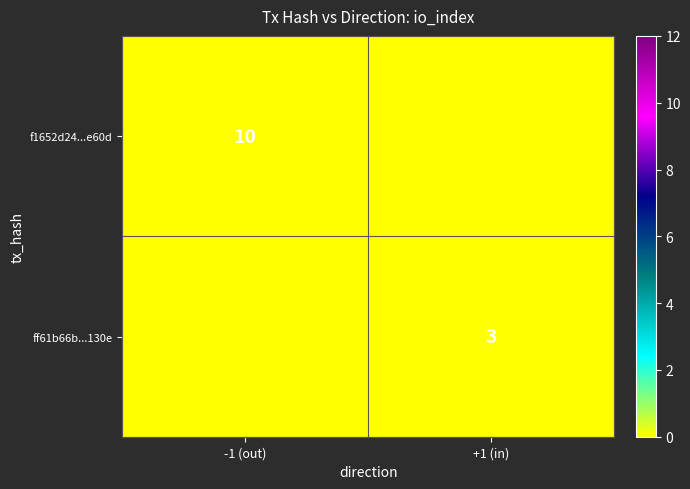

Is the value of ff61b66b...130e at +1 (in) greater than the value of f1652d24...e60d at -1 (out)?

No